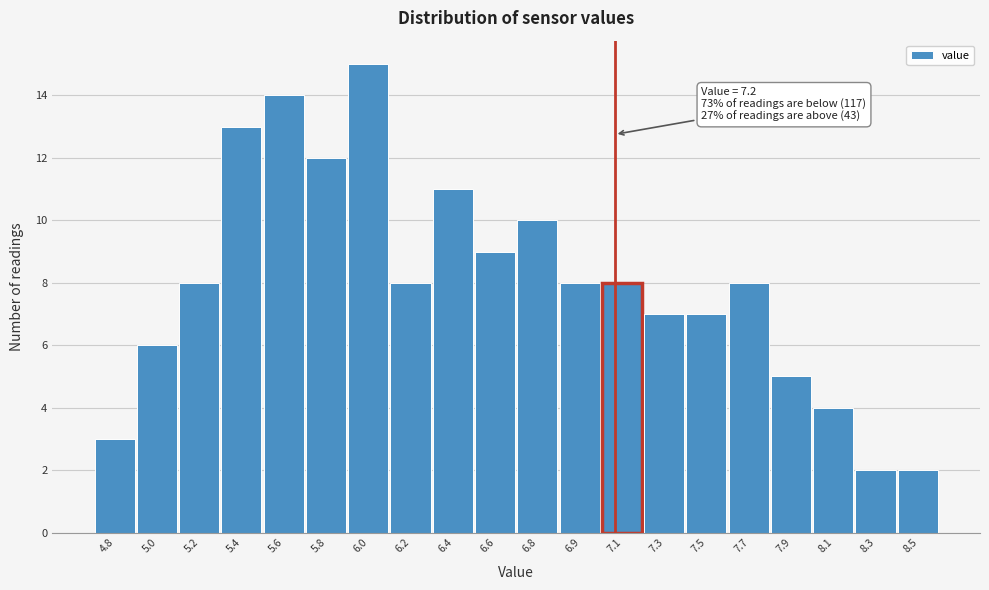

Reading right to left, transcribe all the data shown in this chart.

2	2	4	5	8	7	7	8	8	10	9	11	8	15	12	14	13	8	6	3